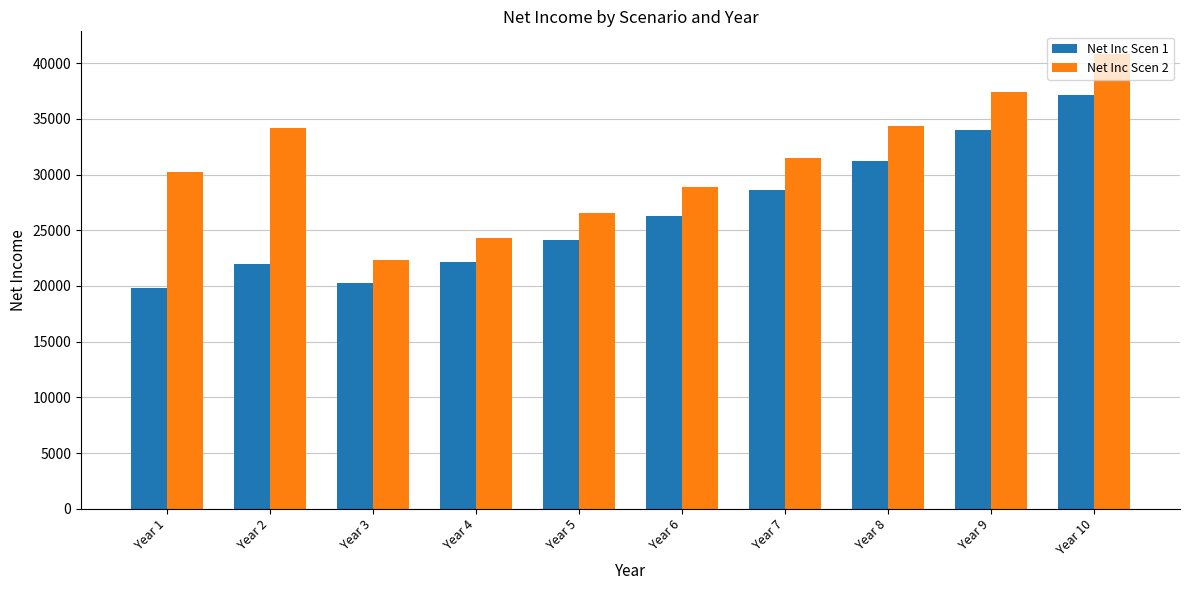

Rank the series by their average value, from highest to lowest.

Net Inc Scen 2, Net Inc Scen 1